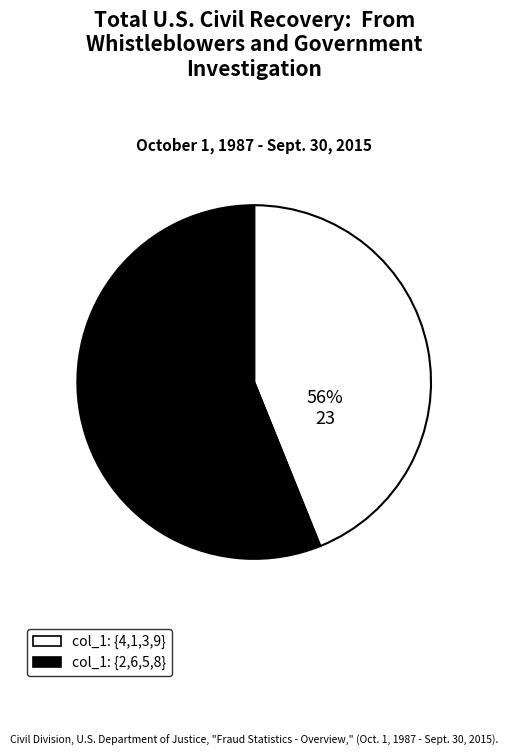

Which has a higher value, 3 or 2?

3